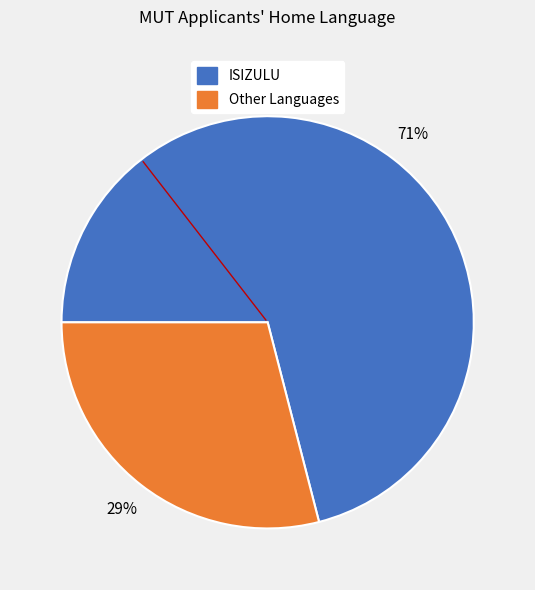

To the nearest percent, what is the average slice percentage?

50%